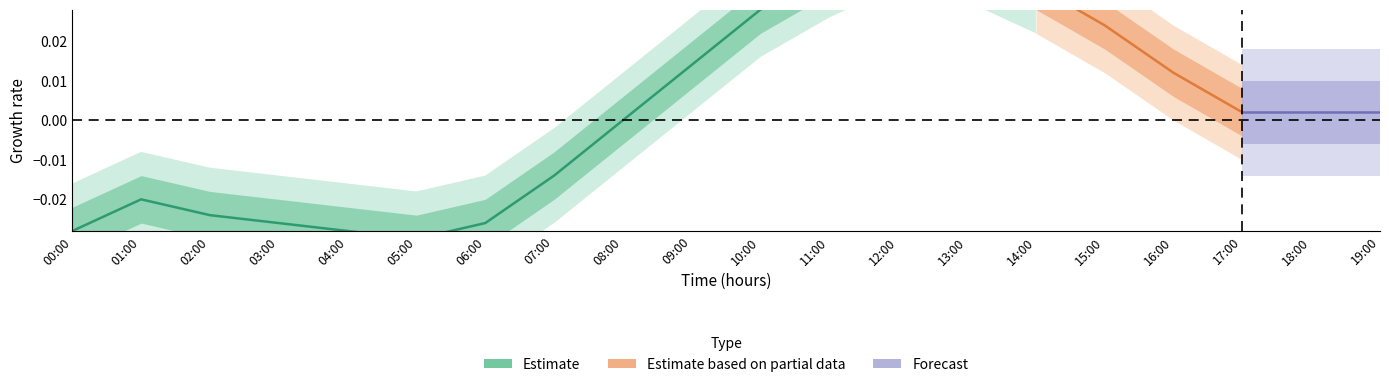

Is this an area chart (filled region under the line)?

No